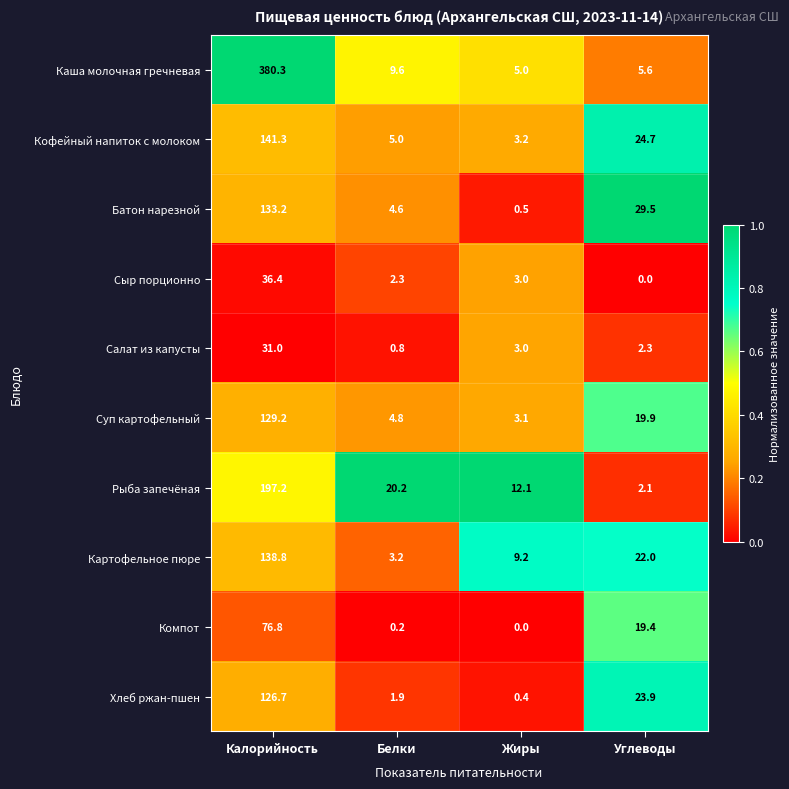

The value of Картофельное пюре at Углеводы is 22.0. True or false?

True